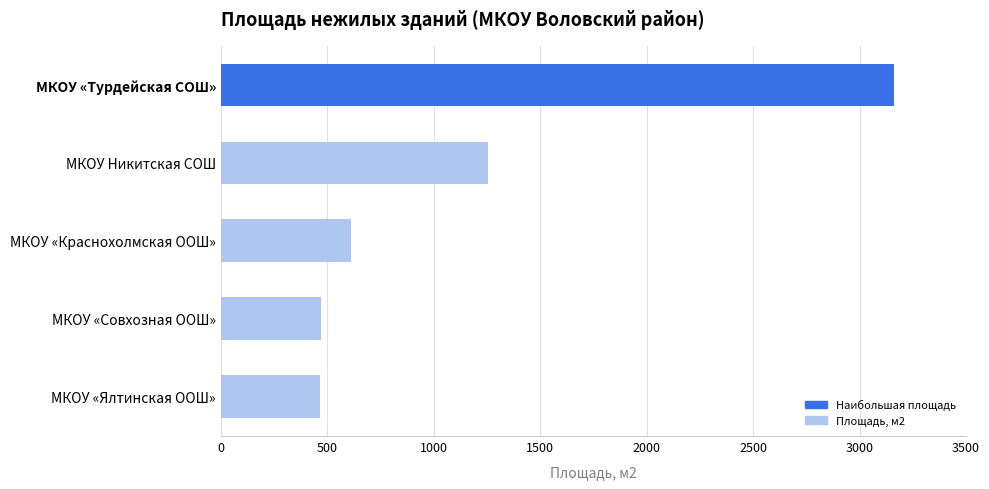

True or false: the data shows 319.8 at МКОУ «Краснохолмская ООШ».

False